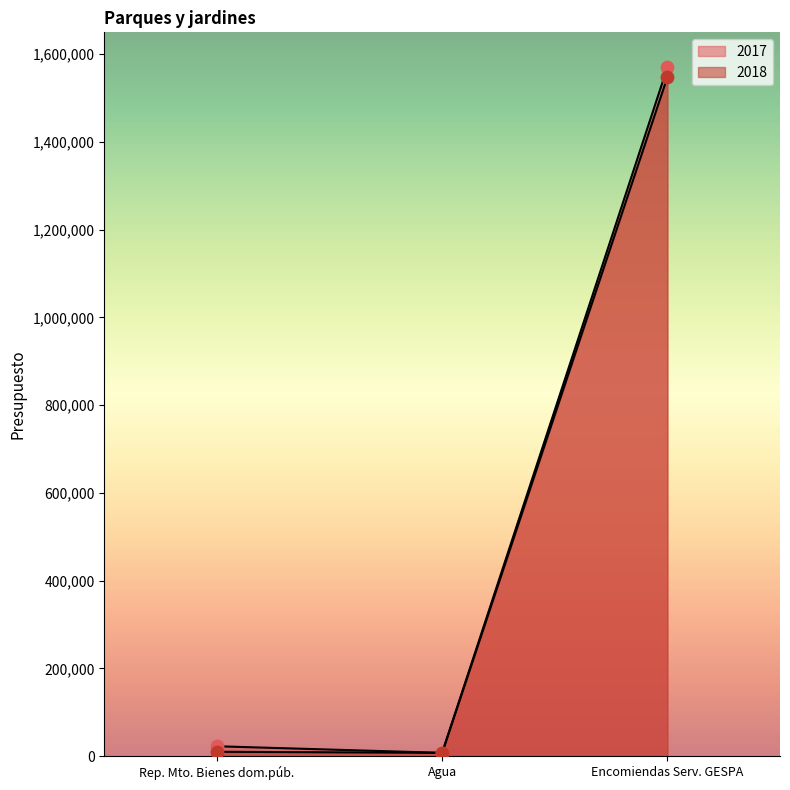

Which series reaches the minimum Y coordinate?

2017